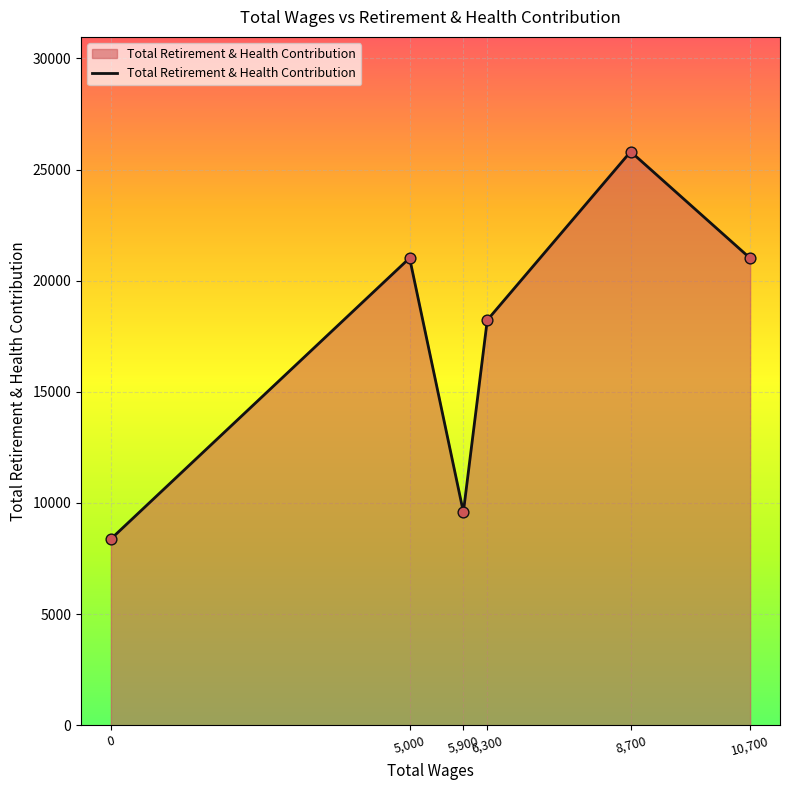

What is the change in value from 5,900 to 10,700?

+11422